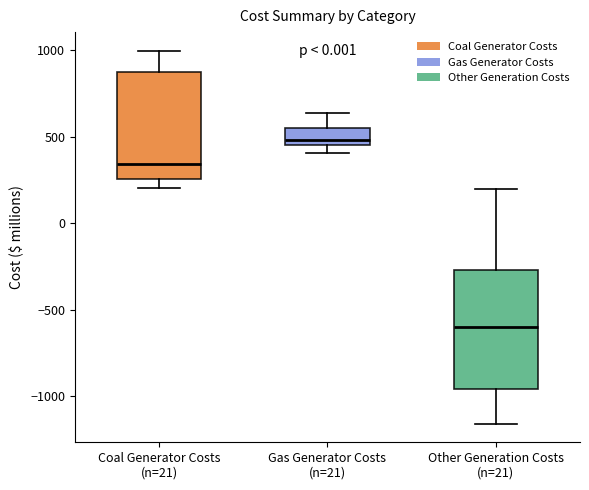

Reading left to right, transcribe this box plot: for each box, give where its median line is, the range the box spans, and where its two whiskers end, as read against the y-axis. The values are not printed on the chart, so give them approximately, as read against the axis.

Coal Generator Costs (n=21): median 350, box 250 to 850, whiskers 200 to 1000
Gas Generator Costs (n=21): median 500, box 450 to 550, whiskers 400 to 650
Other Generation Costs (n=21): median -600, box -950 to -250, whiskers -1150 to 200